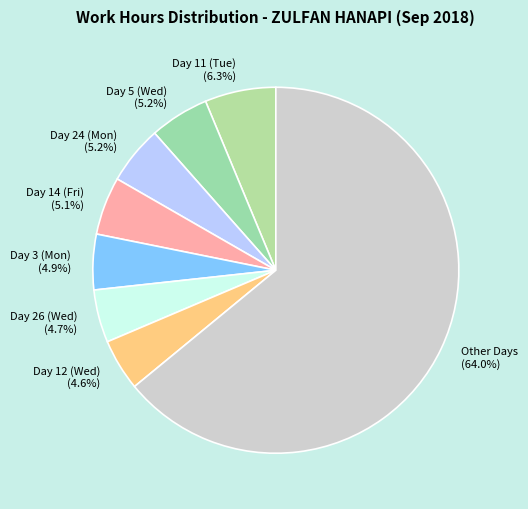

Is there a majority slice in this chart?

Yes